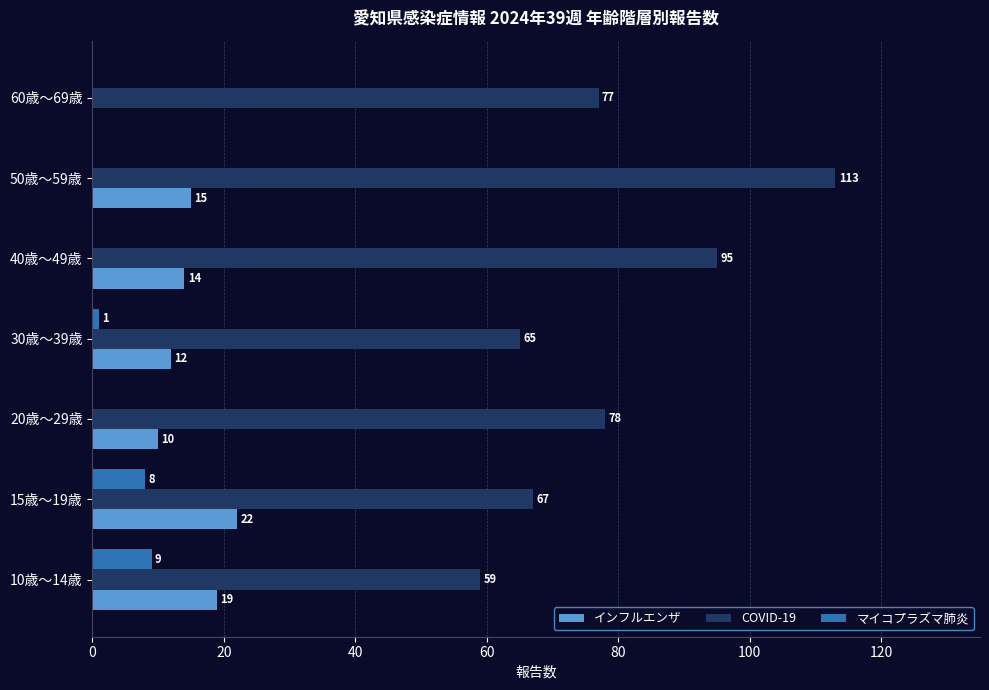

What is the maximum value shown in the chart?

113